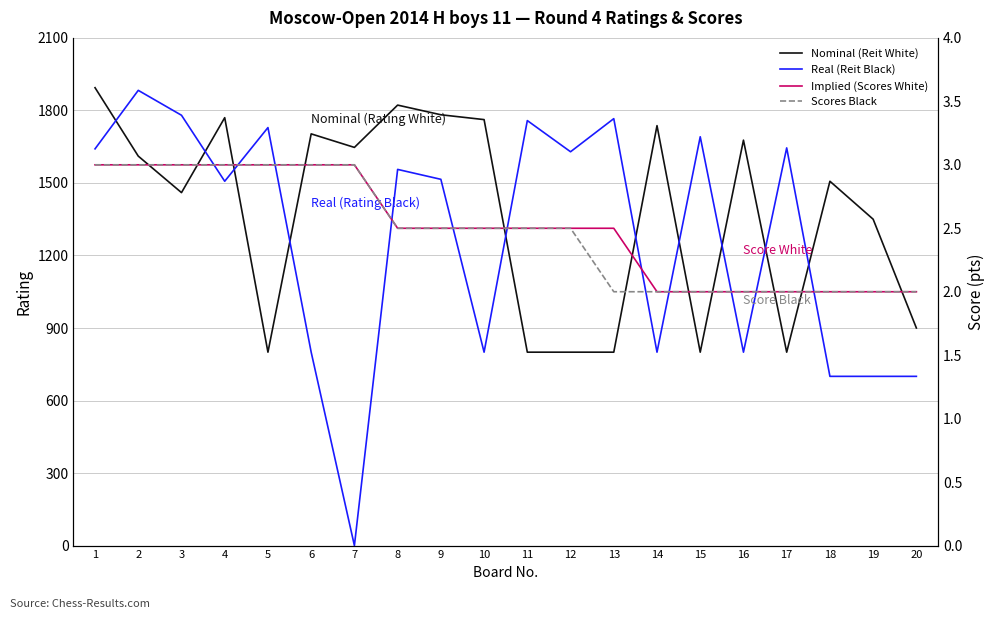

What are all the series names shown in the legend?

Nominal (Reit White), Real (Reit Black), Implied (Scores White), Scores Black